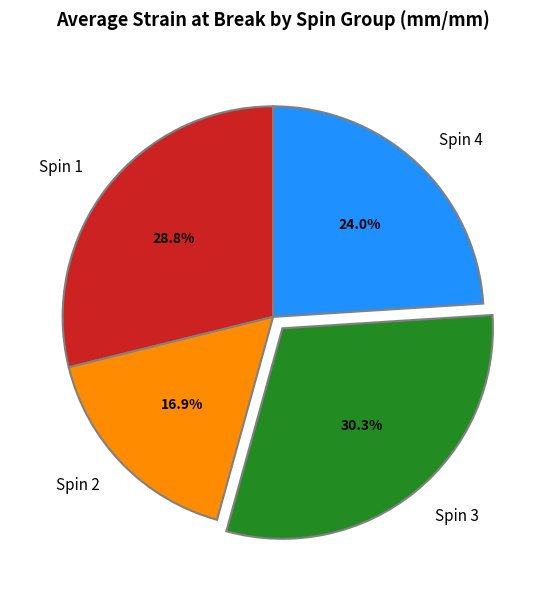

Which has a higher value, Spin 3 or Spin 4?

Spin 3